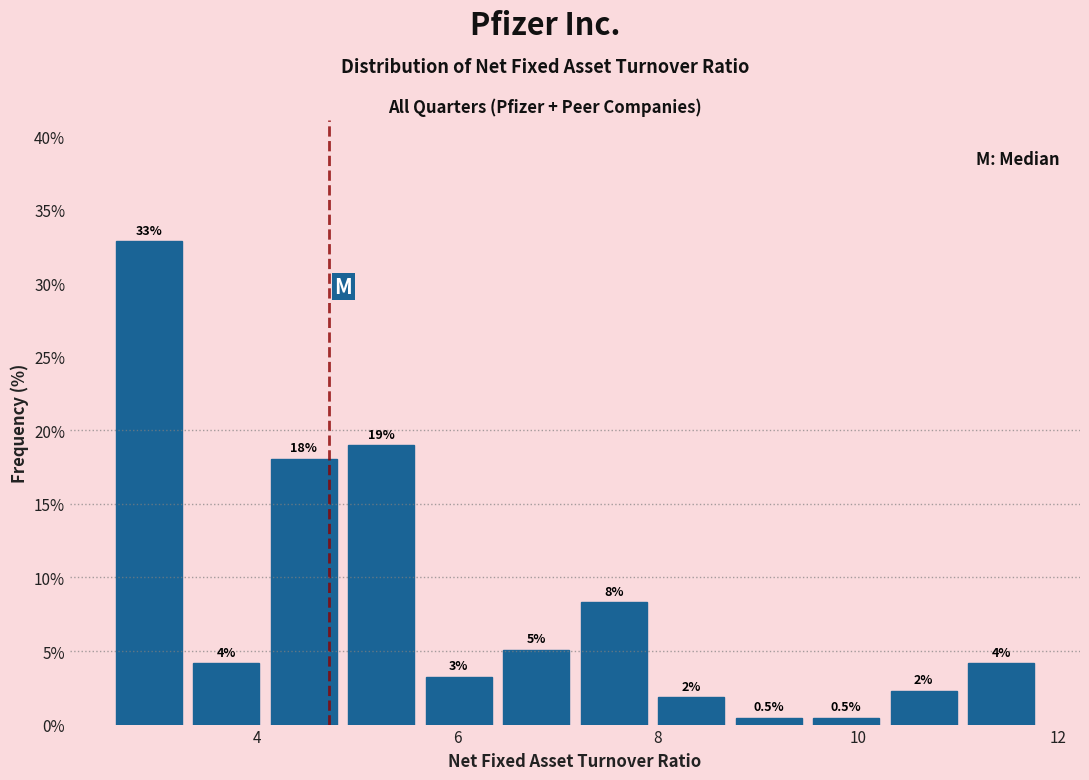

Around what value on the x-axis is the tallest bar? Give the approximate position of its centre, as read against the axis.

3.0